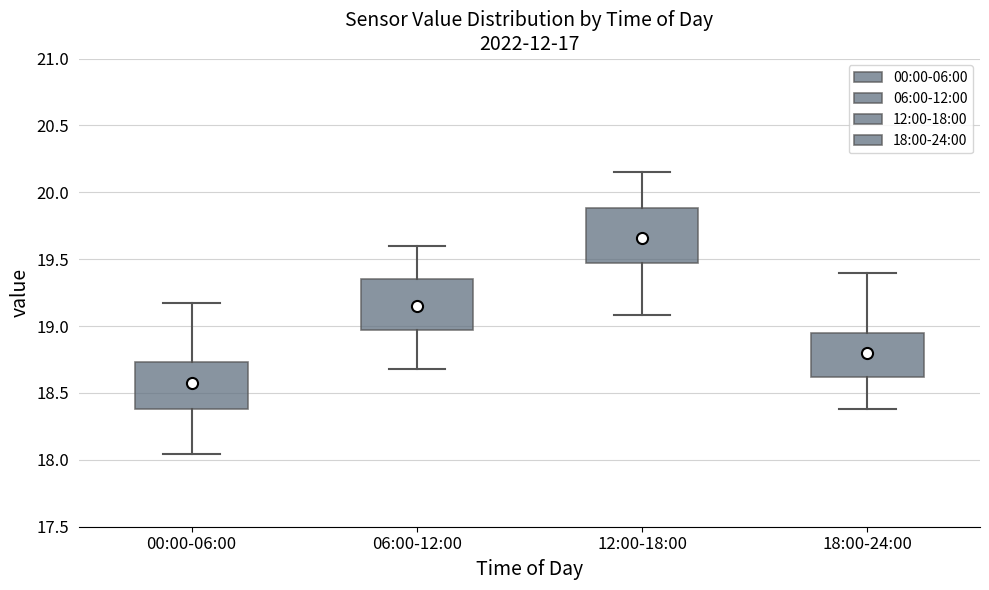

Reading left to right, transcribe this box plot: for each box, give where its median line is, the range the box spans, and where its two whiskers end, as read against the y-axis. The values are not printed on the chart, so give them approximately, as read against the axis.

00:00-06:00: median 18.55, box 18.40 to 18.75, whiskers 18.05 to 19.15
06:00-12:00: median 19.15, box 18.95 to 19.35, whiskers 18.70 to 19.60
12:00-18:00: median 19.70, box 19.45 to 19.90, whiskers 19.10 to 20.15
18:00-24:00: median 18.80, box 18.60 to 18.95, whiskers 18.40 to 19.40